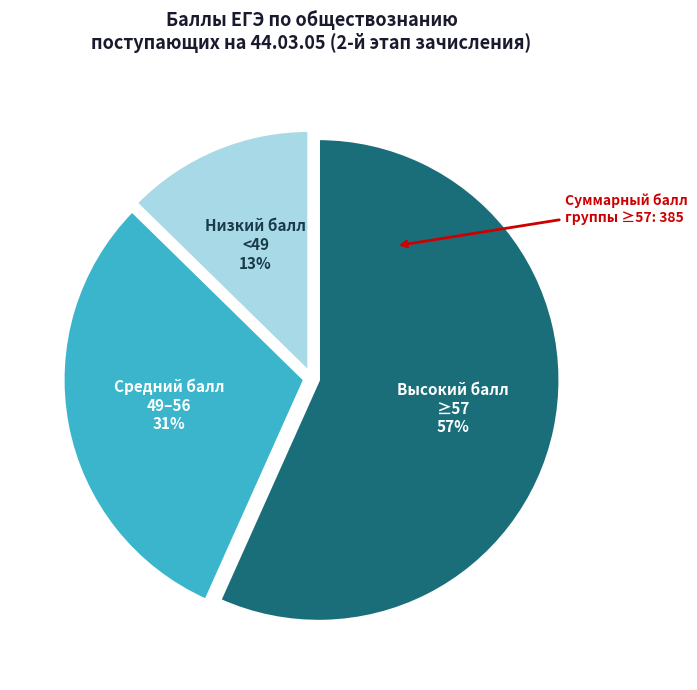

Does any single category account for the majority?

Yes